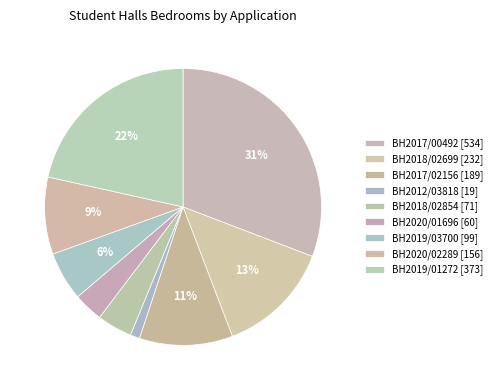

How many slices are in this pie chart?

9